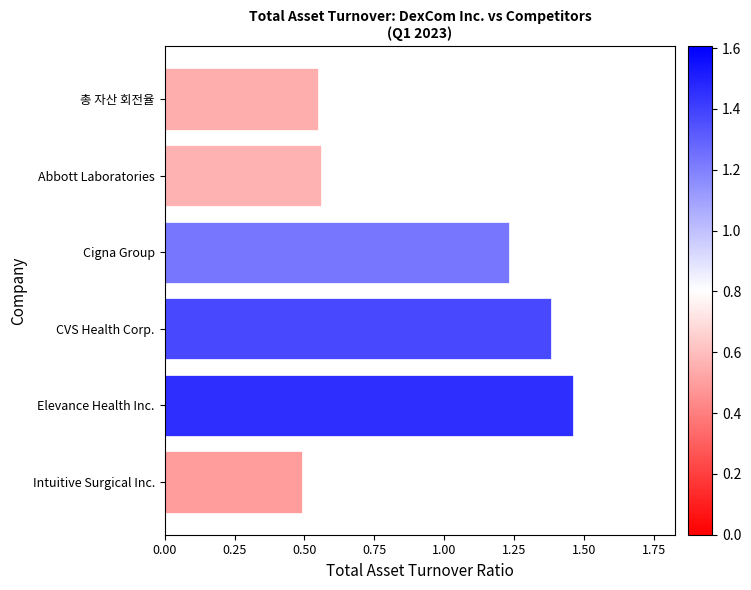

What is the average value?

0.9